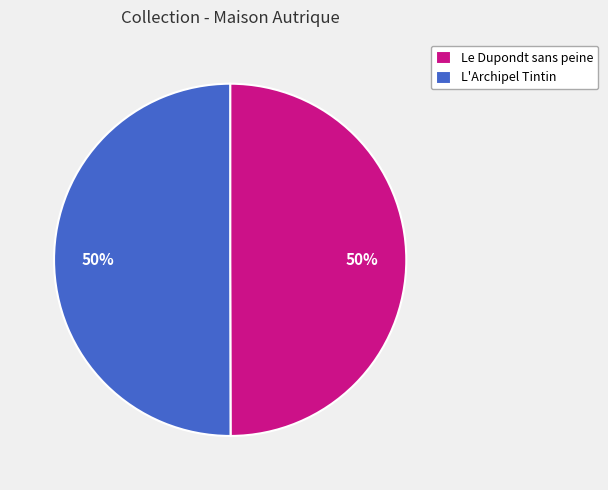

What is the ratio of the value at Le Dupondt sans peine to the value at L'Archipel Tintin?

1.0